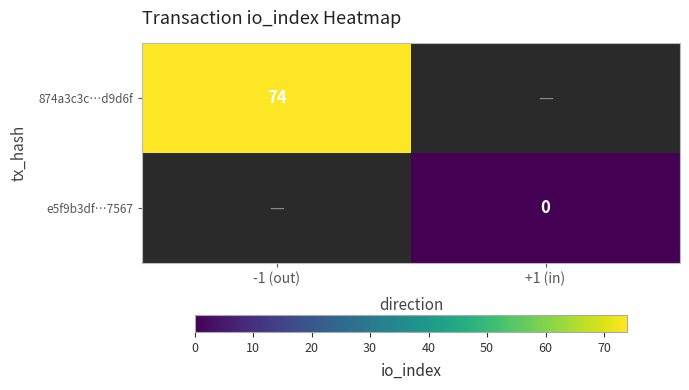

Which has a higher value, +1 (in) or -1 (out)?

-1 (out)